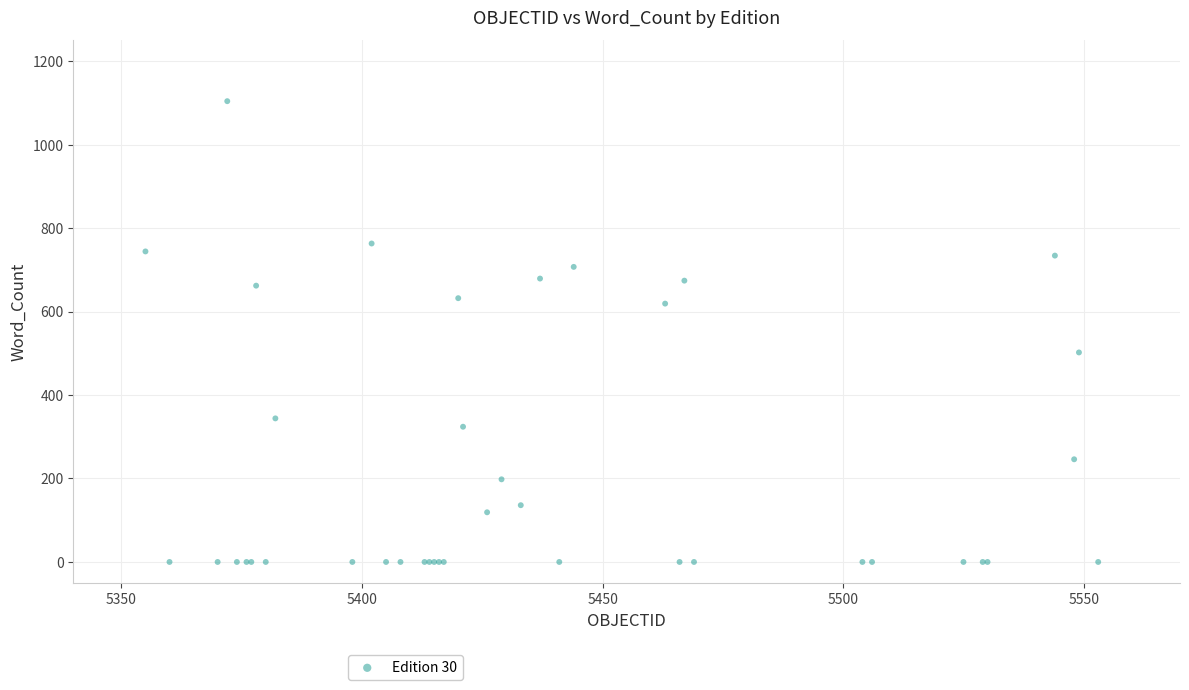

What Y value in the scatter plot is closest to 552?

502